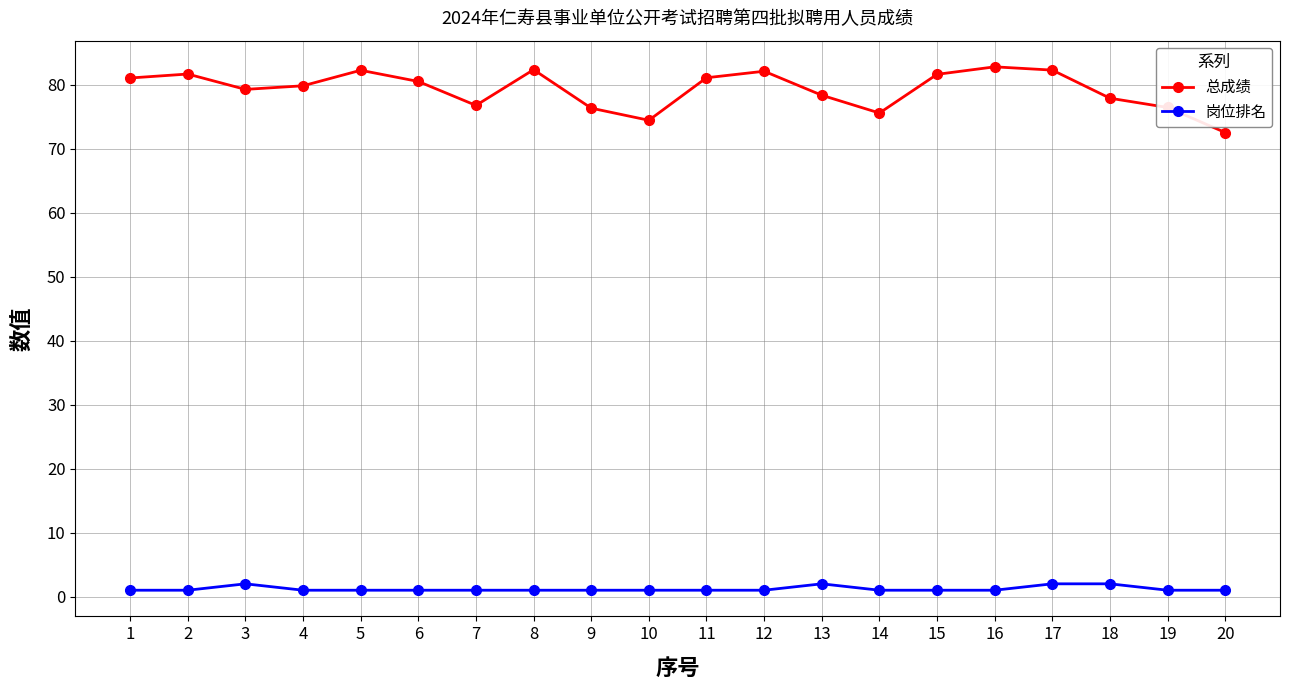

What is the maximum value shown in the chart?

82.8